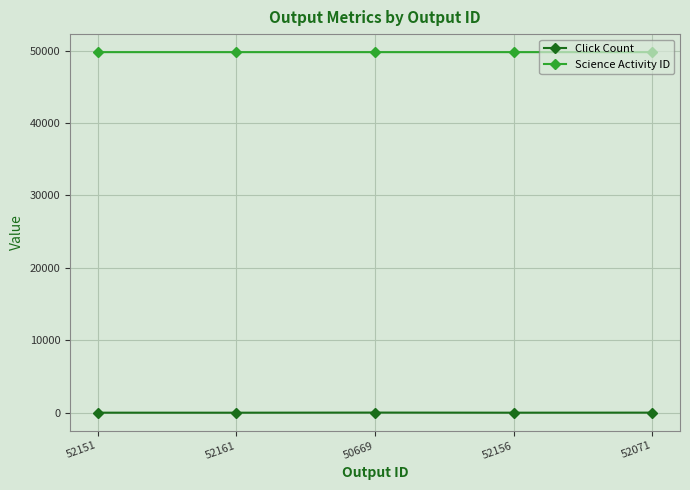

What is the total value across all series at 50669?

49810